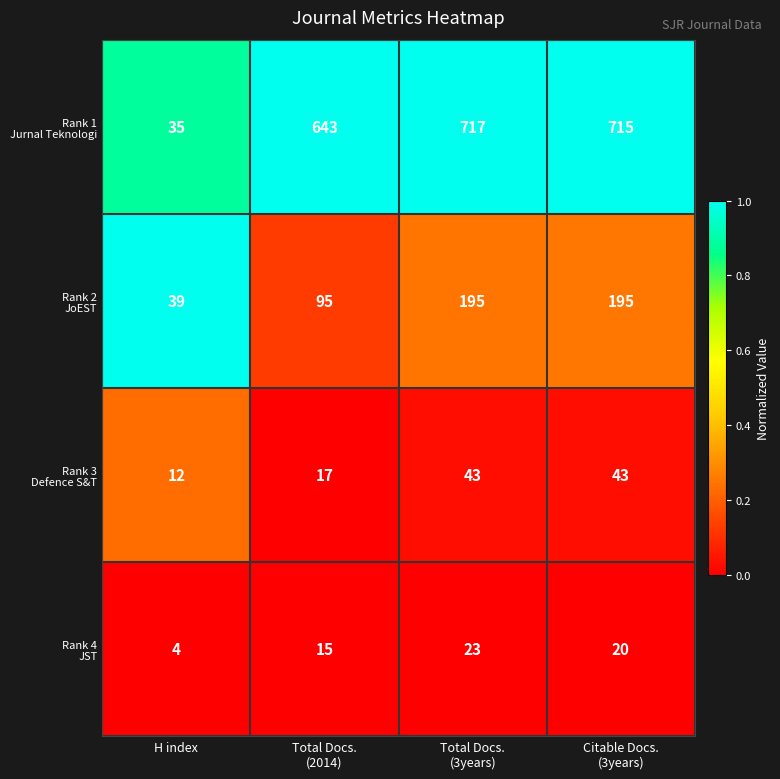

What is the difference between the highest and lowest values at H index?

35